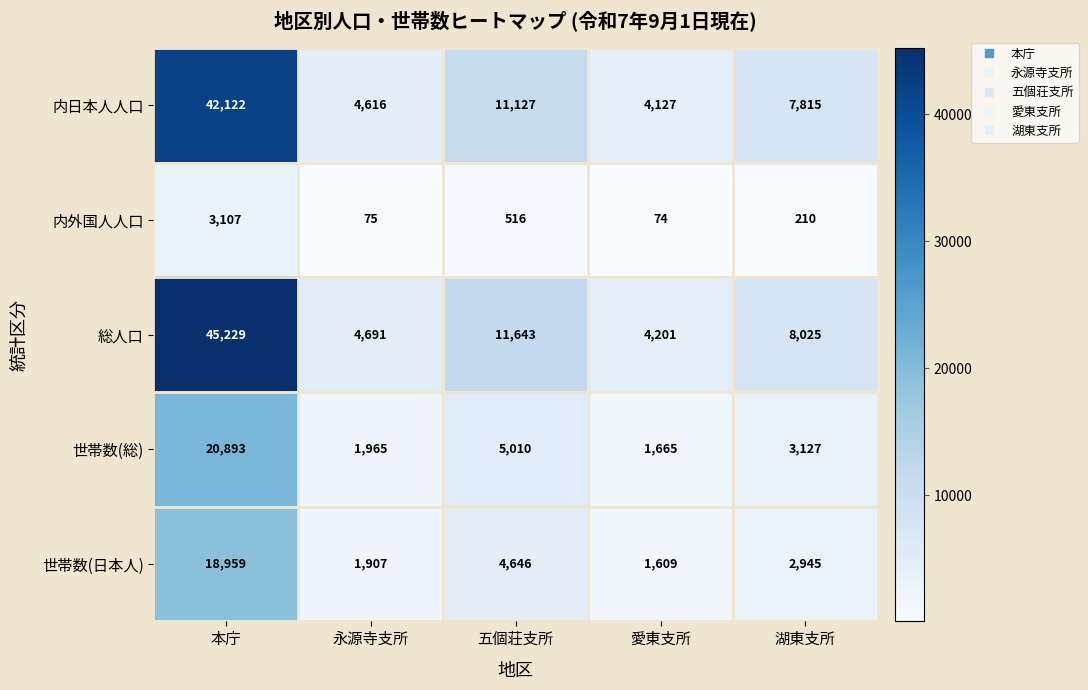

Reading left to right, transcribe all the data shown in this chart.

内日本人人口: 本庁=42122	永源寺支所=4616	五個荘支所=11127	愛東支所=4127	湖東支所=7815
内外国人人口: 本庁=3107	永源寺支所=75	五個荘支所=516	愛東支所=74	湖東支所=210
総人口: 本庁=45229	永源寺支所=4691	五個荘支所=11643	愛東支所=4201	湖東支所=8025
世帯数(総): 本庁=20893	永源寺支所=1965	五個荘支所=5010	愛東支所=1665	湖東支所=3127
世帯数(日本人): 本庁=18959	永源寺支所=1907	五個荘支所=4646	愛東支所=1609	湖東支所=2945